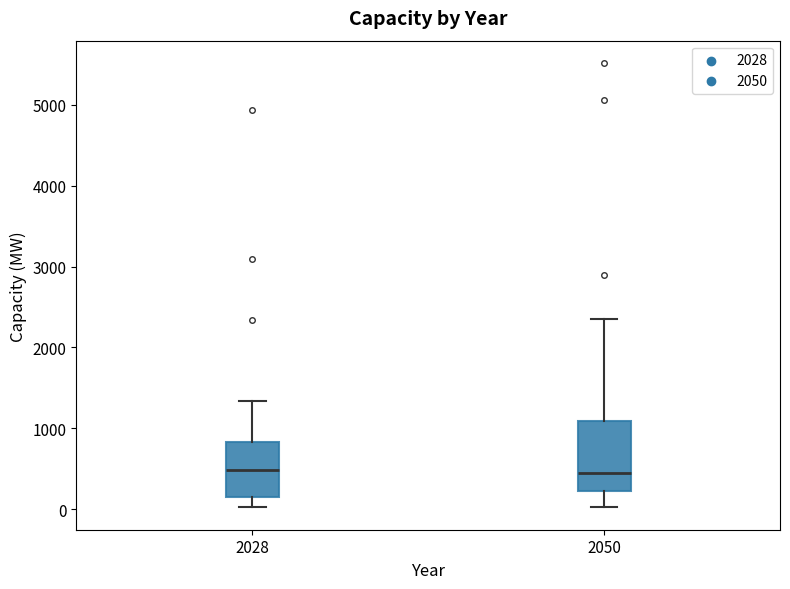

Comparing the boxes themselves (not the whiskers), which one is the tallest?

2050